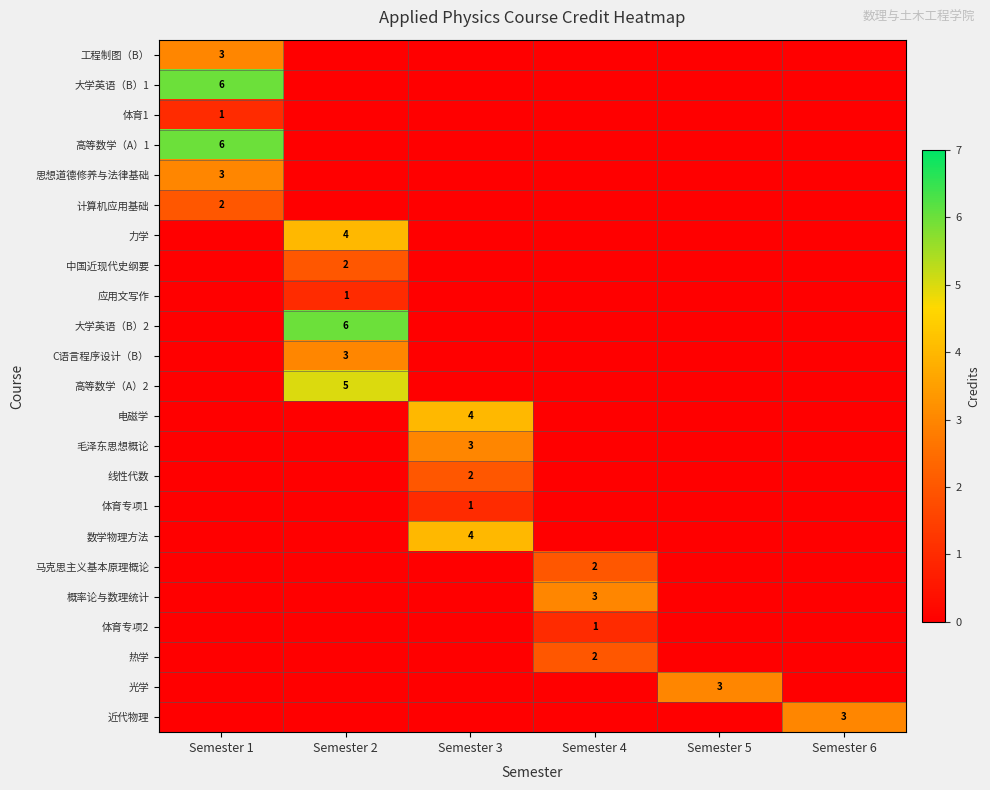

True or false: 光学 has a value of 5 at Semester 5.

False